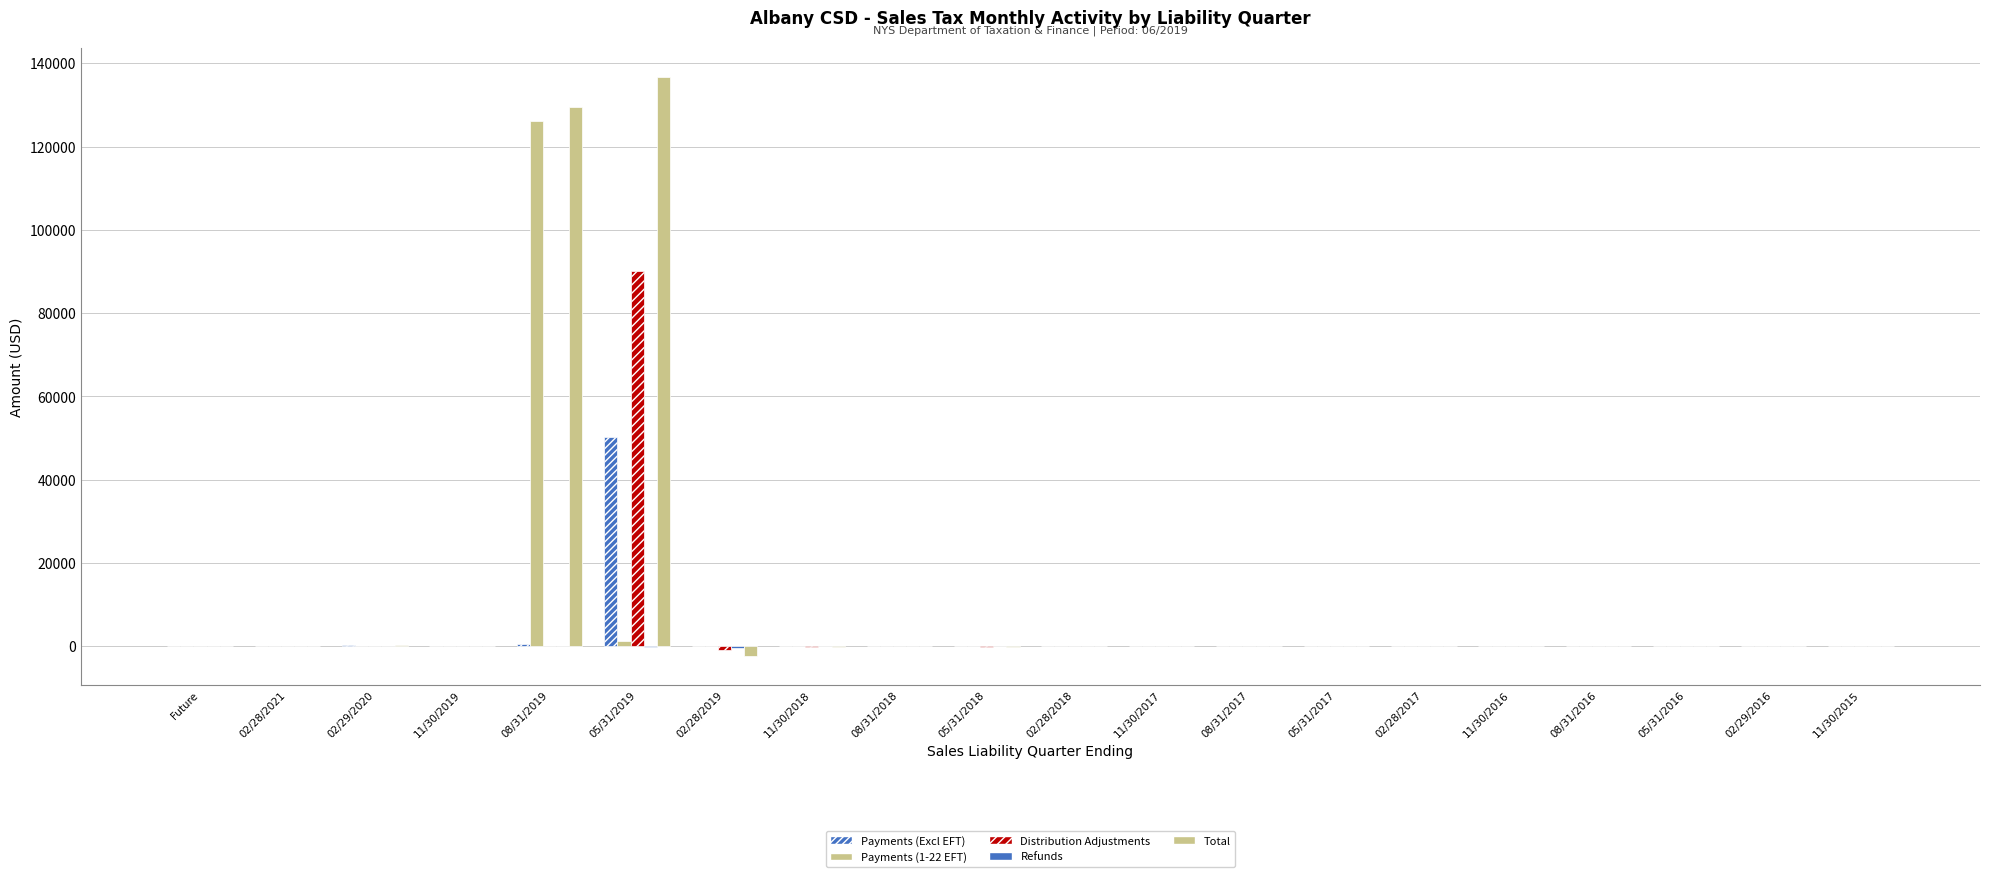

How many values in the Distribution Adjustments series exceed -4?

9